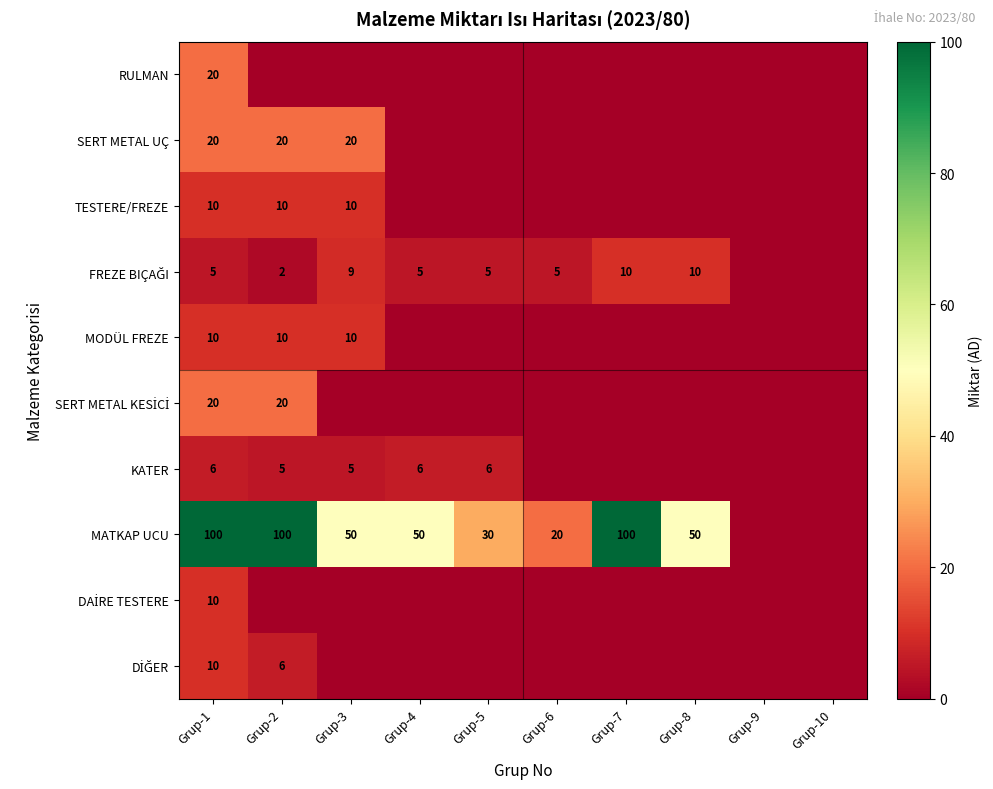

What is the difference between the highest and lowest values at Grup-5?

30